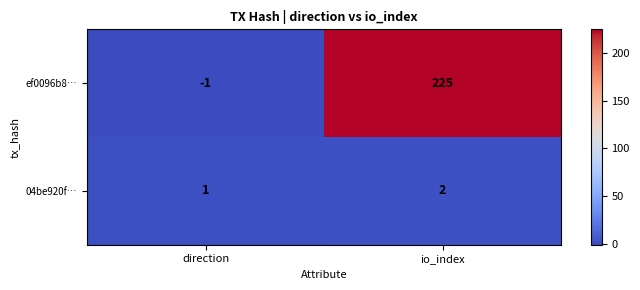

Reading left to right, list all the values displayed in this chart.

ef0096b8…: direction=-1	io_index=225
04be920f…: direction=1	io_index=2